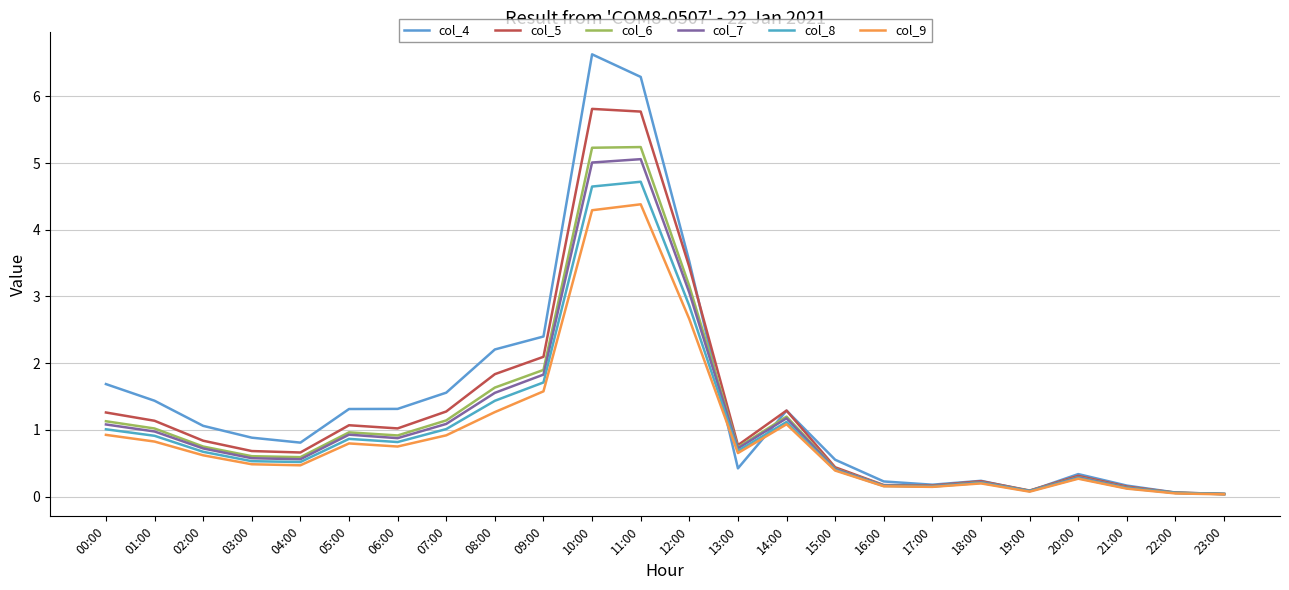

What is the value of the col_8 point at the 1st from the left?

1.0